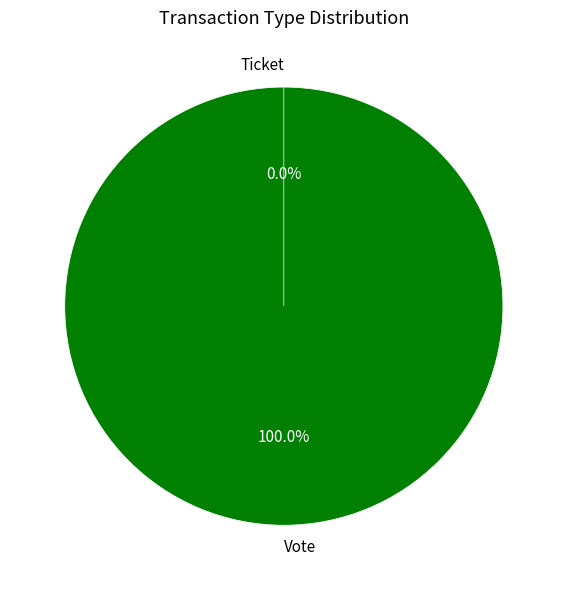

To the nearest percent, what is the difference between the Vote and Ticket slice percentages?

100%